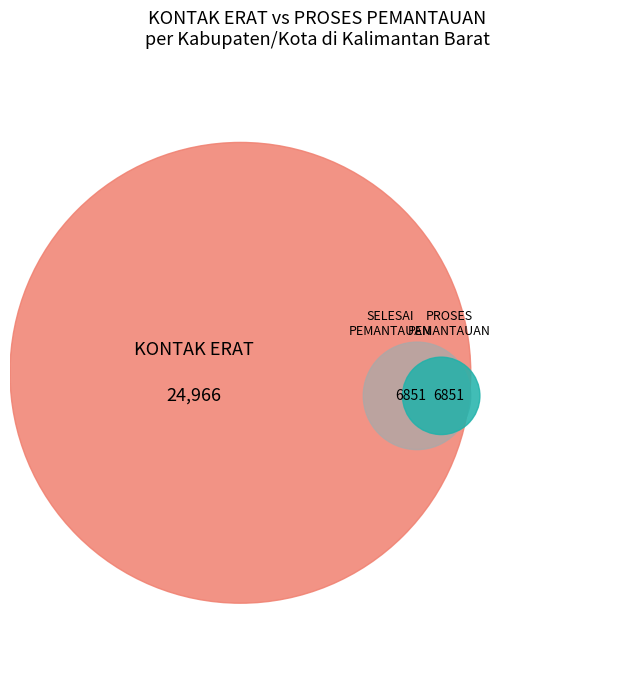

To the nearest percent, what is the average slice percentage?

7%